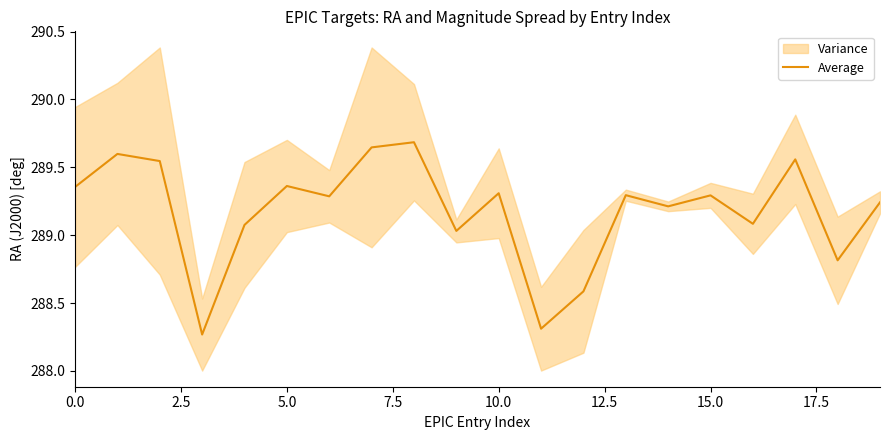

True or false: Average has a value of 289.3 at 15.0.

True